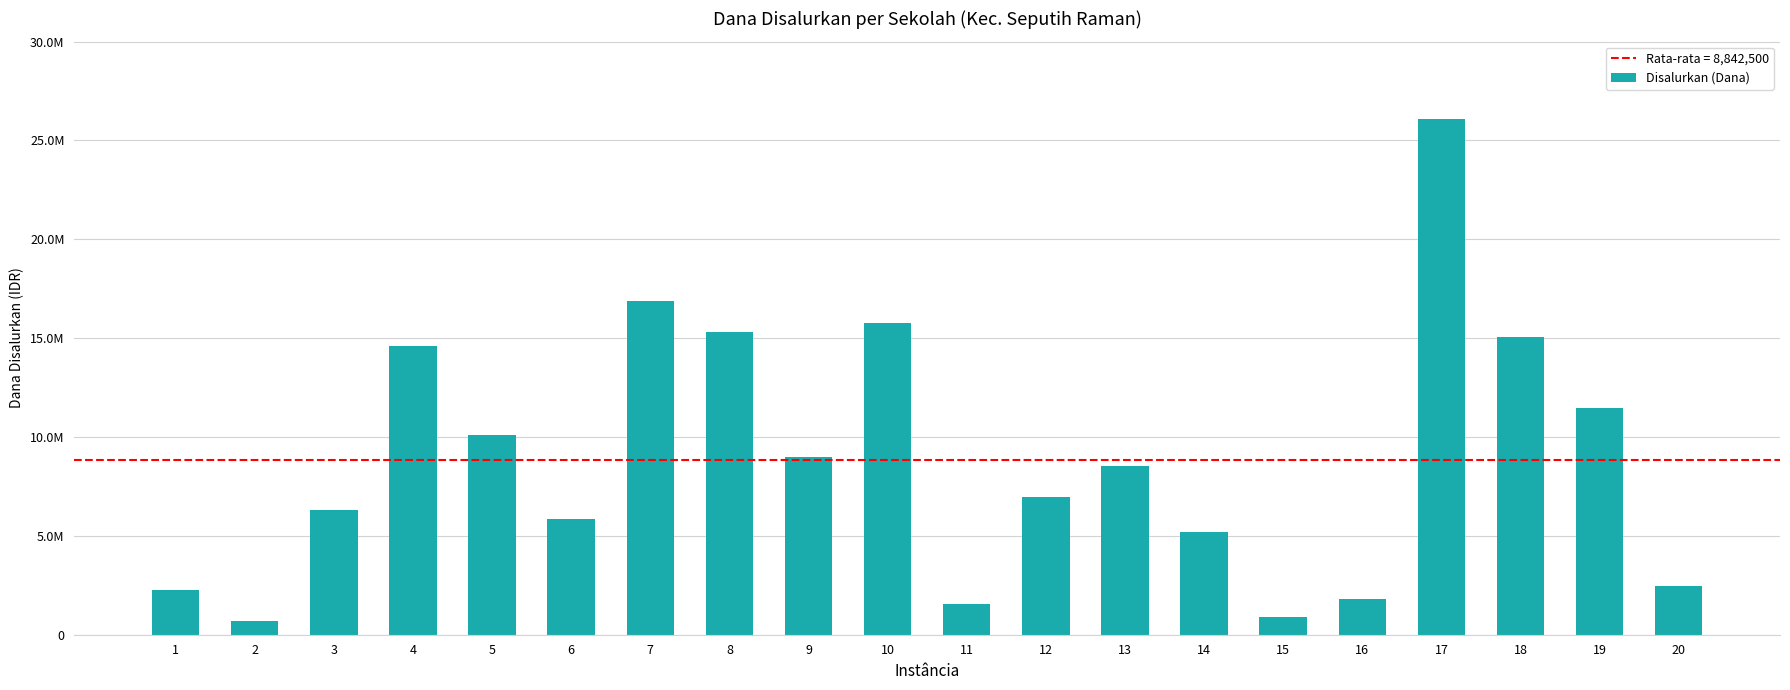

Approximately how many times larger is the value at 7 compared to 13?

2.0